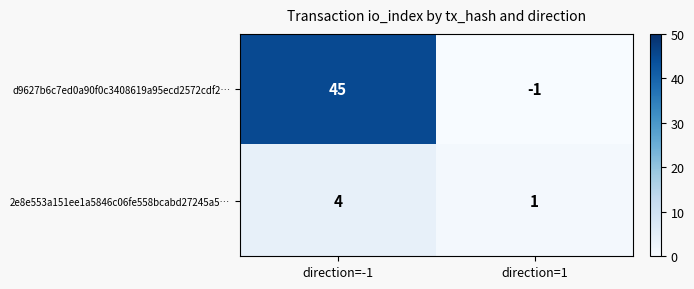

At which category is the sum across all series the highest?

direction=-1